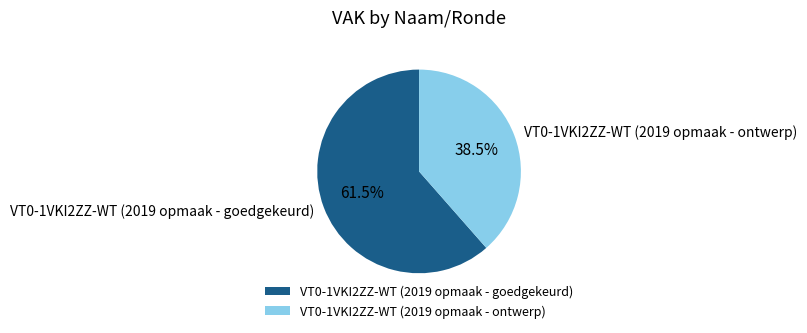

Is the sum of VT0-1VKI2ZZ-WT (2019 opmaak - goedgekeurd) and VT0-1VKI2ZZ-WT (2019 opmaak - ontwerp) greater than half?

Yes